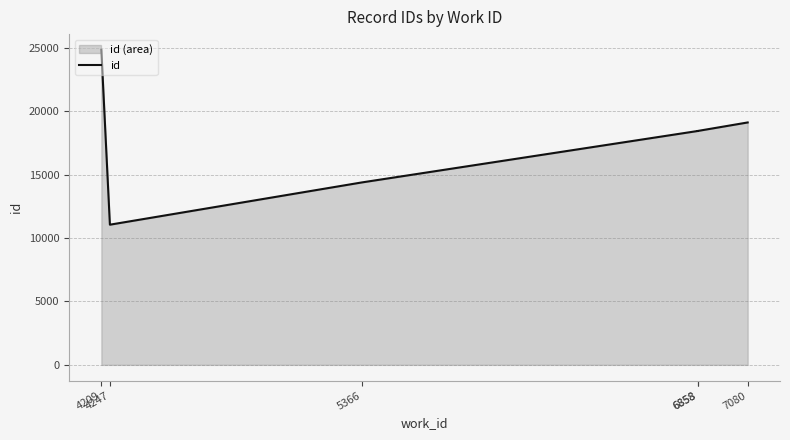

Reading left to right, list all the values displayed in this chart.

4209=24850	4247=11059	5366=14392	6858=18450	6858=18452	7080=19123